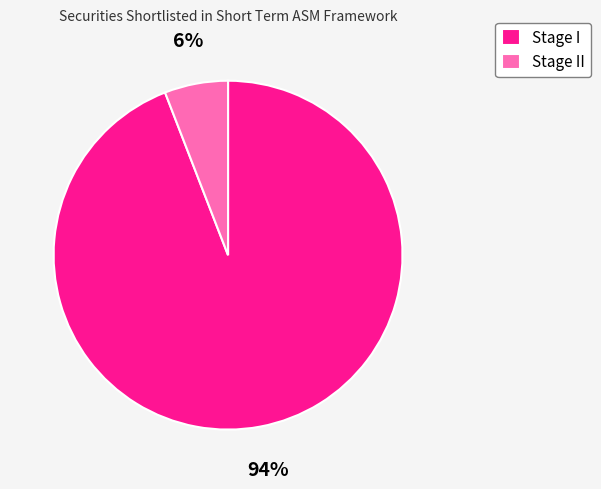

Which has a higher value, Stage I or Stage II?

Stage I